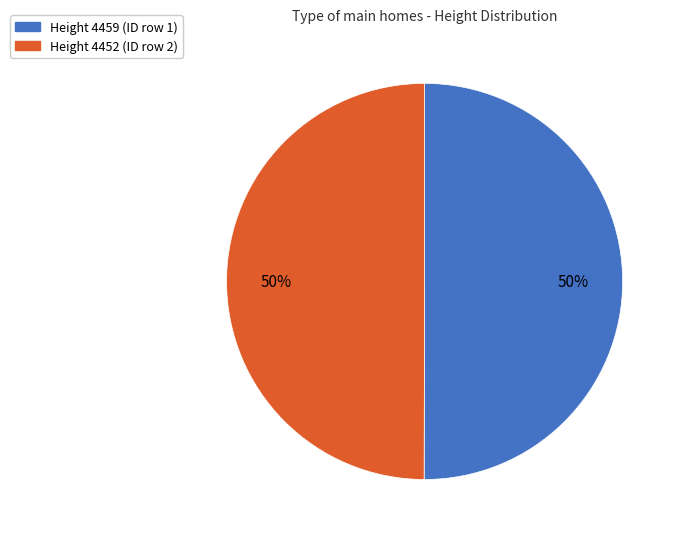

To the nearest percent, what is the average slice percentage?

50%